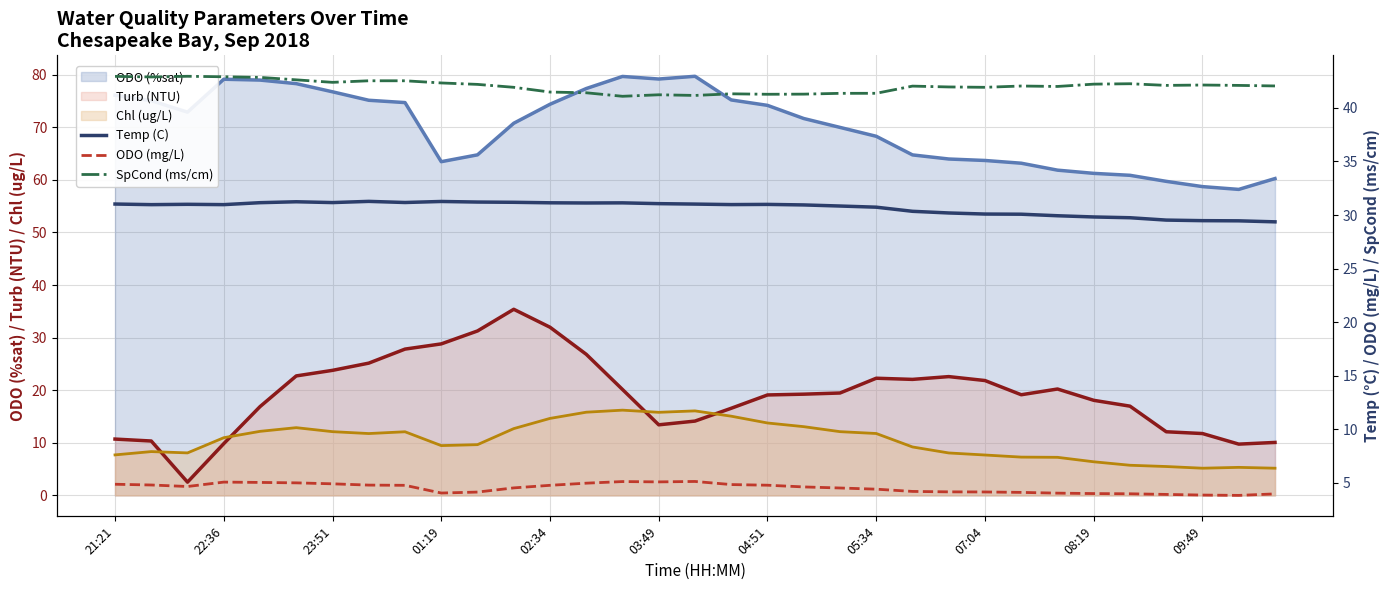

What is the lowest value of the Turb (NTU) series?

2.5